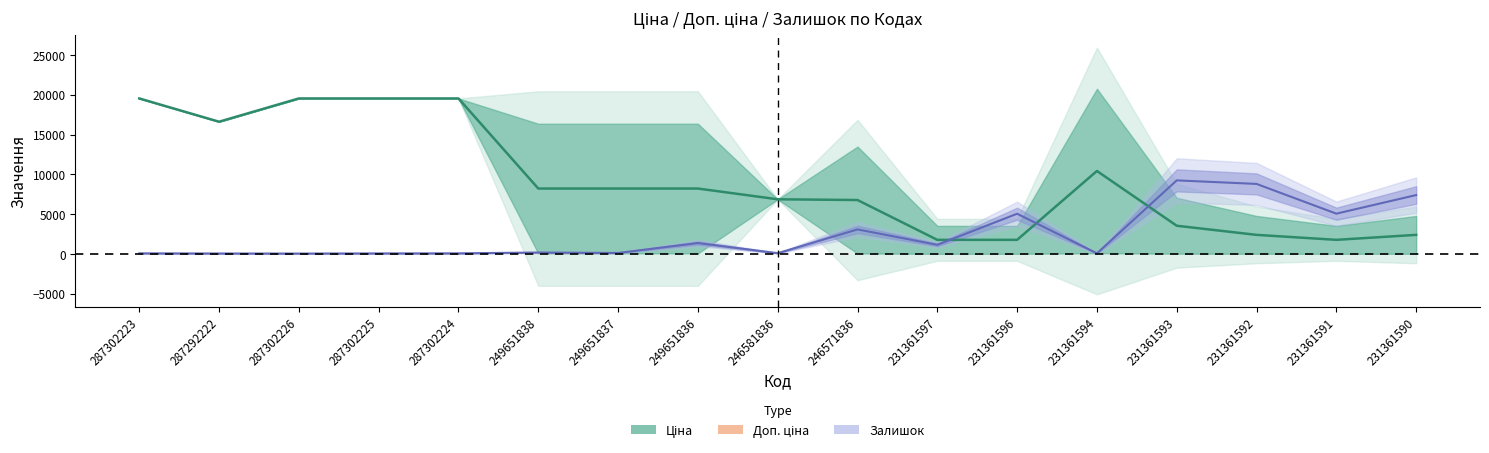

What position from the left is 249651836?

8